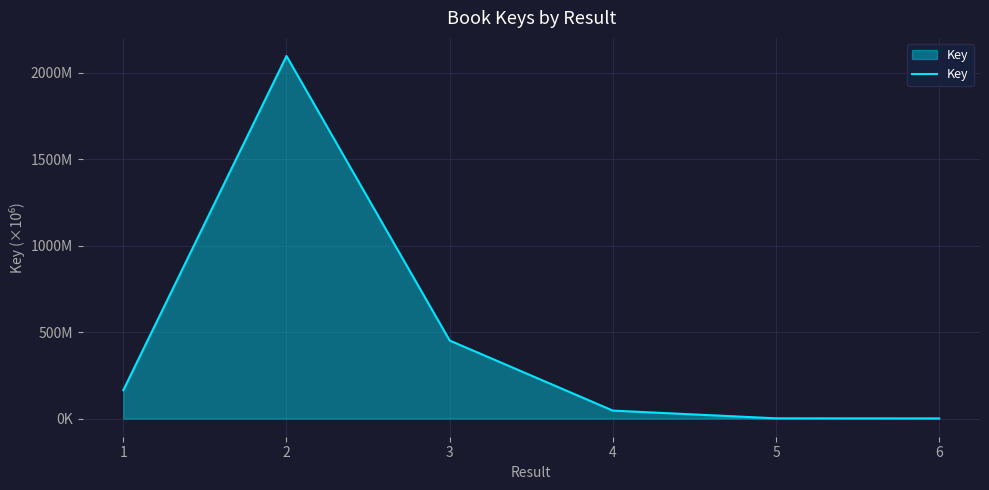

Where is the data nearest to the value 1048?

3